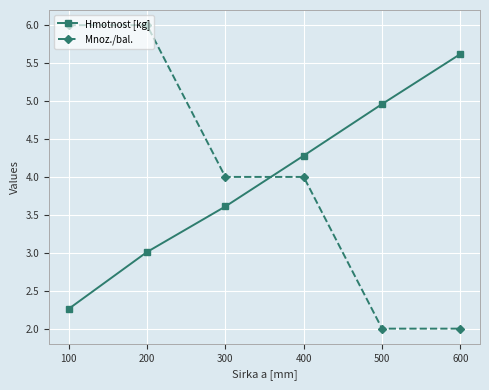

Which series has the widest spread of values?

Mnoz./bal.